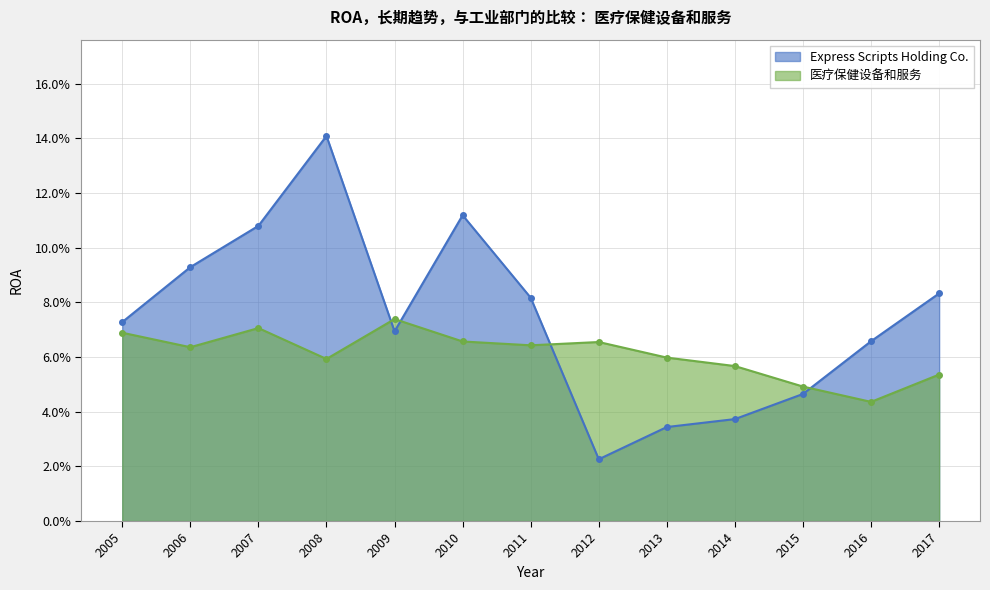

Between 2013 and 2012, which is larger?

2013